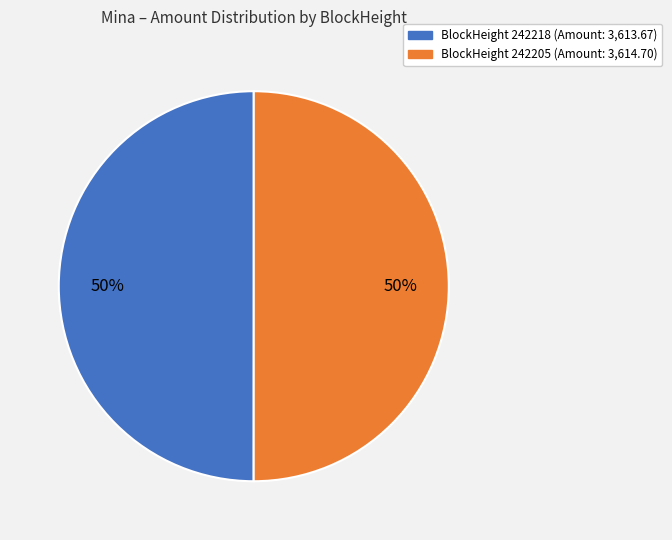

To the nearest percent, what is the average slice percentage?

50%